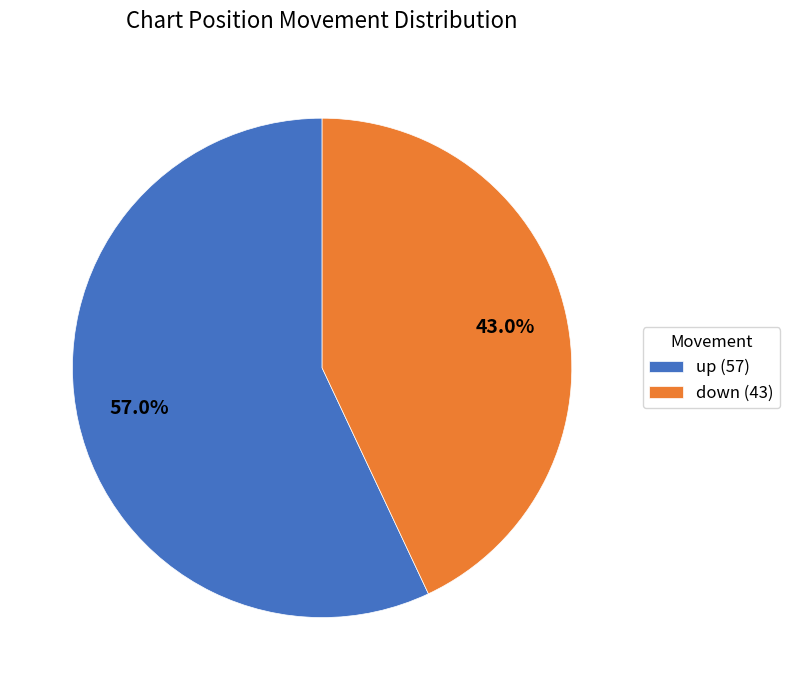

Approximately how many times larger is the value at down (43) compared to up (57)?

0.8